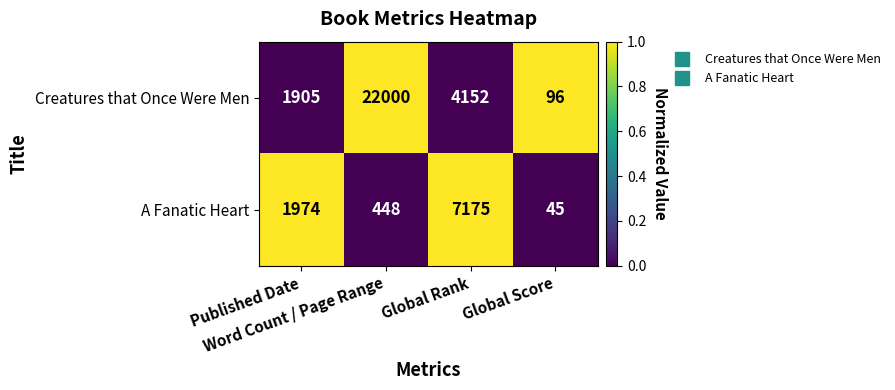

What is the maximum value for A Fanatic Heart?

7175